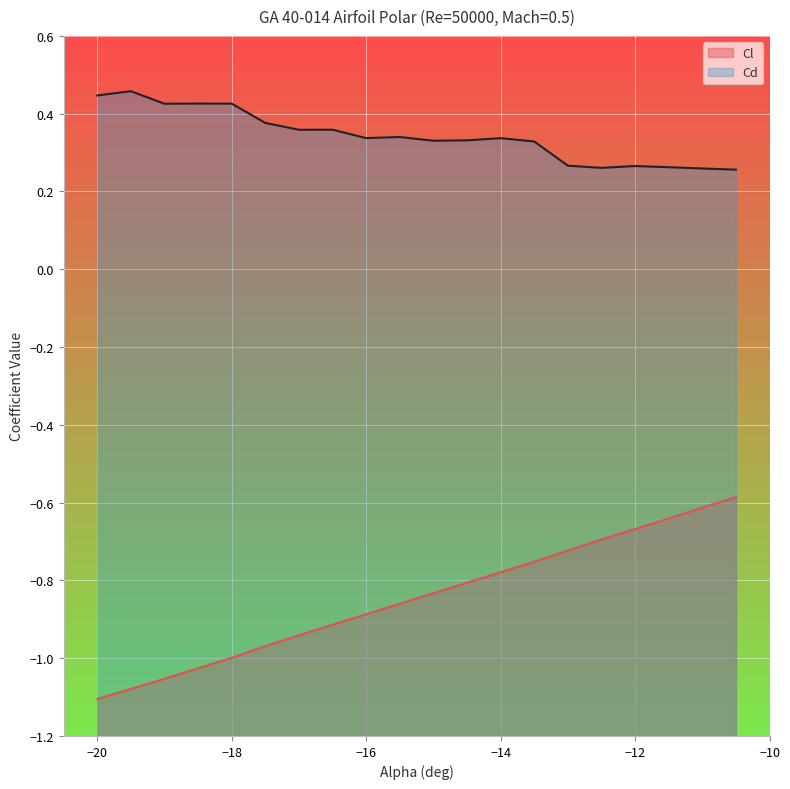

Reading left to right, list all the values displayed in this chart.

Cl: -20=-1.1	-19.5=-1.1	-19=-1.1	-18.5=-1.0	-18=-1.0	-17.5=-1.0	-17=-0.9	-16.5=-0.9	-16=-0.9	-15.5=-0.9	-15=-0.8	-14.5=-0.8	-14=-0.8	-13.5=-0.8	-13=-0.7	-12.5=-0.7	-12=-0.7	-11.5=-0.6	-11=-0.6	-10.5=-0.6
Cd: -20=0.4	-19.5=0.5	-19=0.4	-18.5=0.4	-18=0.4	-17.5=0.4	-17=0.4	-16.5=0.4	-16=0.3	-15.5=0.3	-15=0.3	-14.5=0.3	-14=0.3	-13.5=0.3	-13=0.3	-12.5=0.3	-12=0.3	-11.5=0.3	-11=0.3	-10.5=0.3